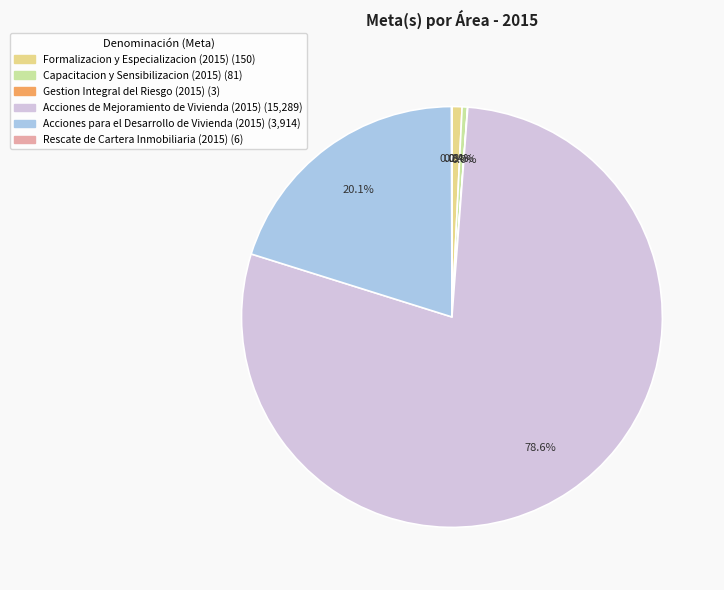

Which slice is the largest?

Acciones de Mejoramiento de Vivienda (2015)